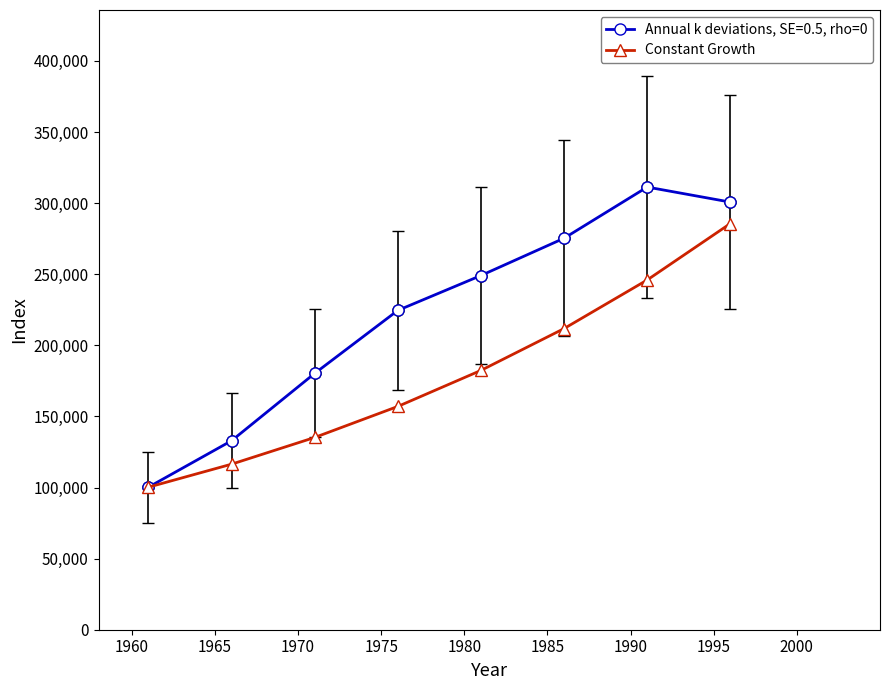

In Annual k deviations, SE=0.5, rho=0, how many points are higher than both neighbors (excluding endpoints)?

1